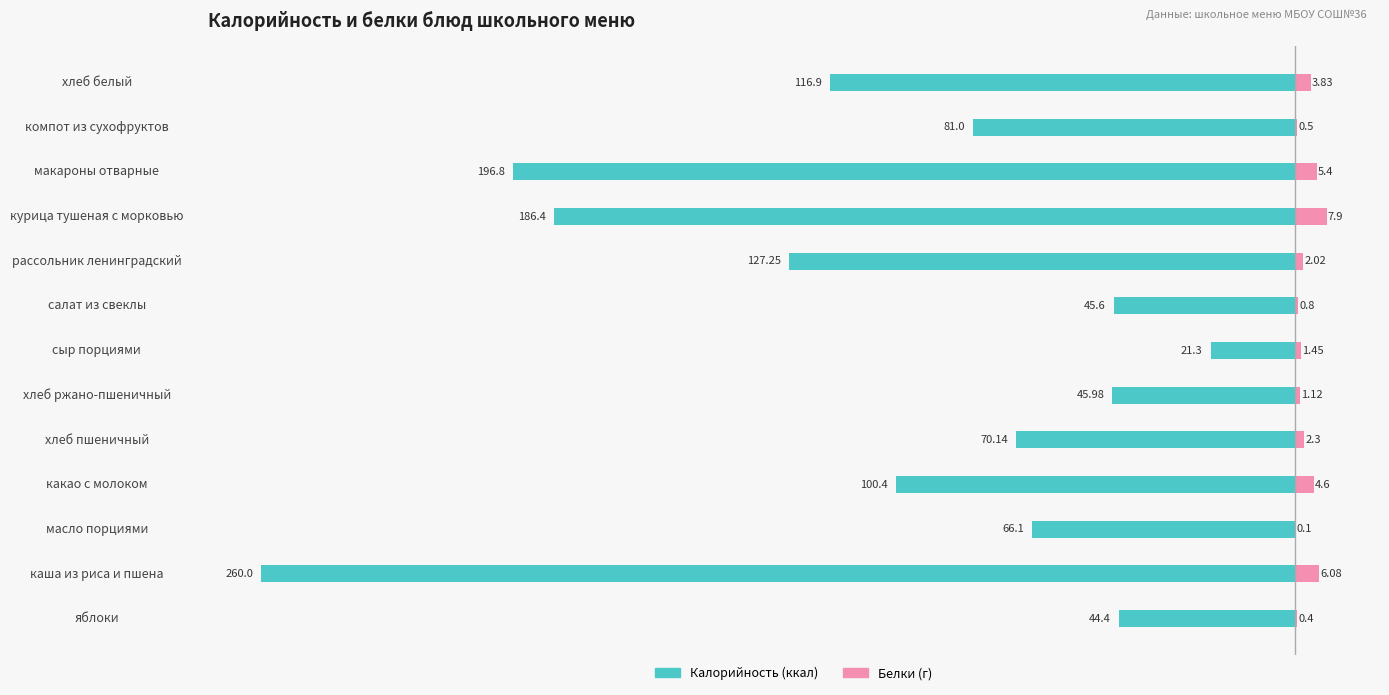

What are all the series names shown in the legend?

Калорийность (ккал), Белки (г)